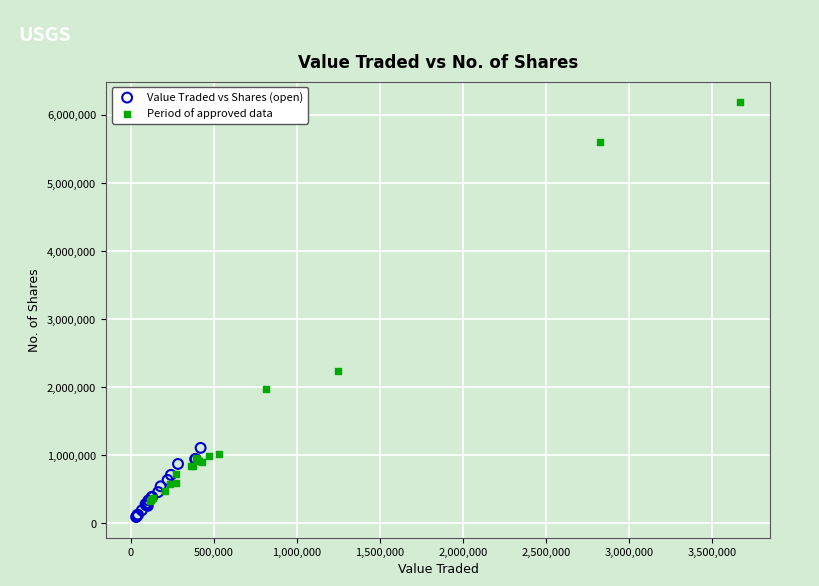

Which series has the largest Y range (max minus min)?

Period of approved data